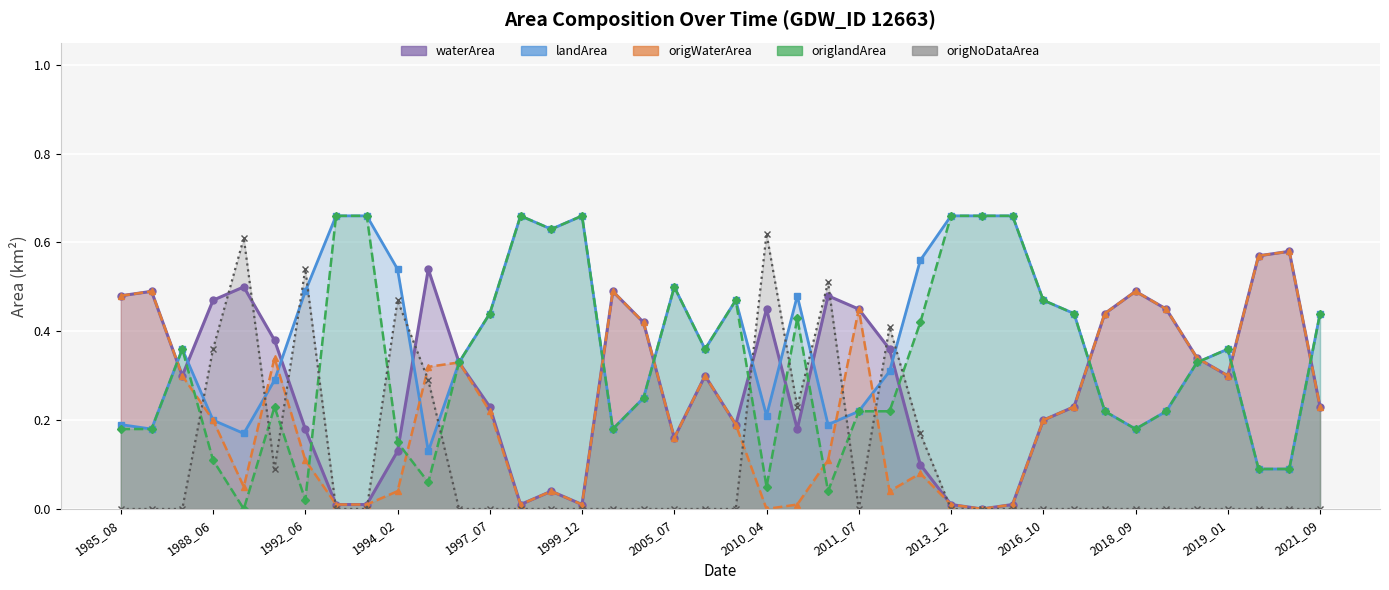

What is the difference between the maximum and minimum values in the landArea series?

0.6